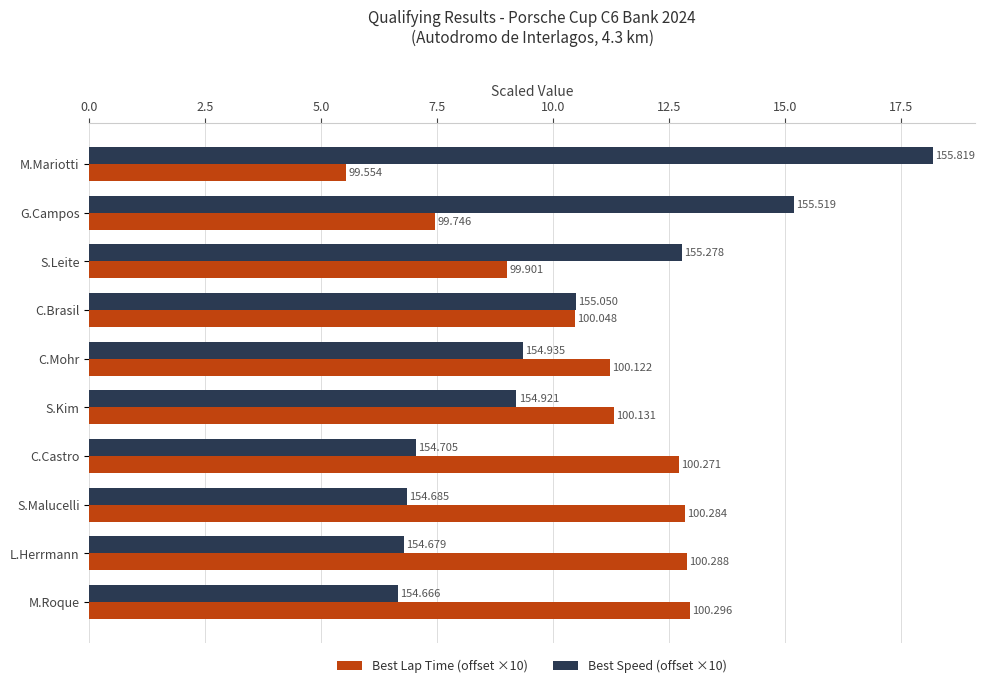

What is the minimum value for Best Speed (offset ×10)?

6.7